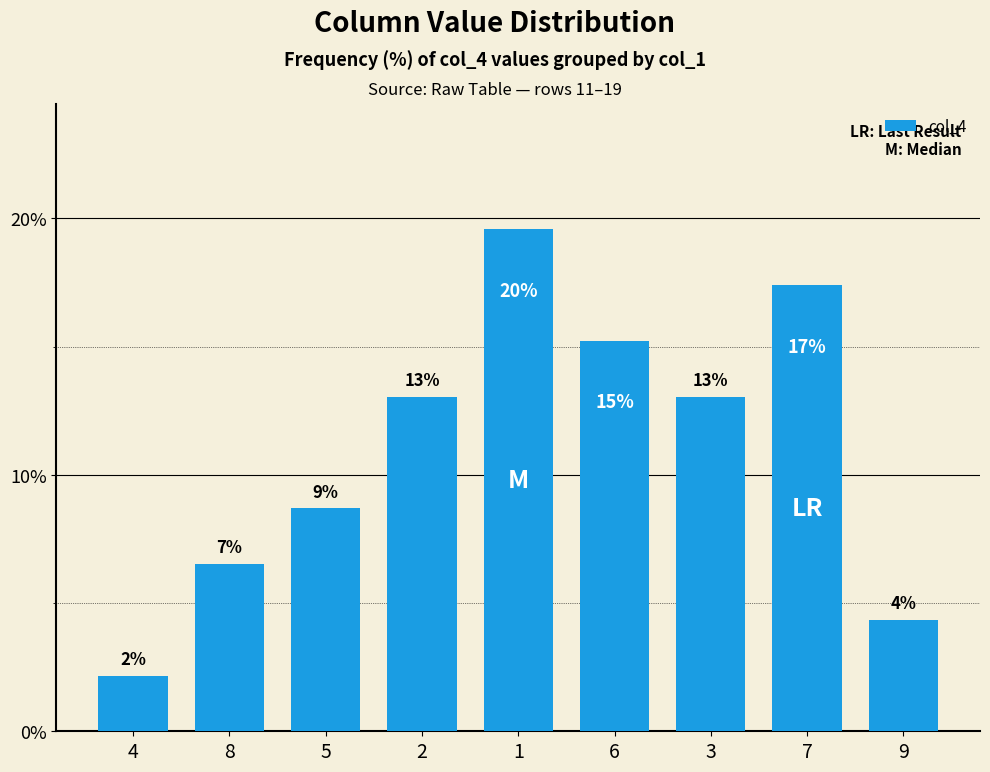

Does the chart contain any negative values?

No